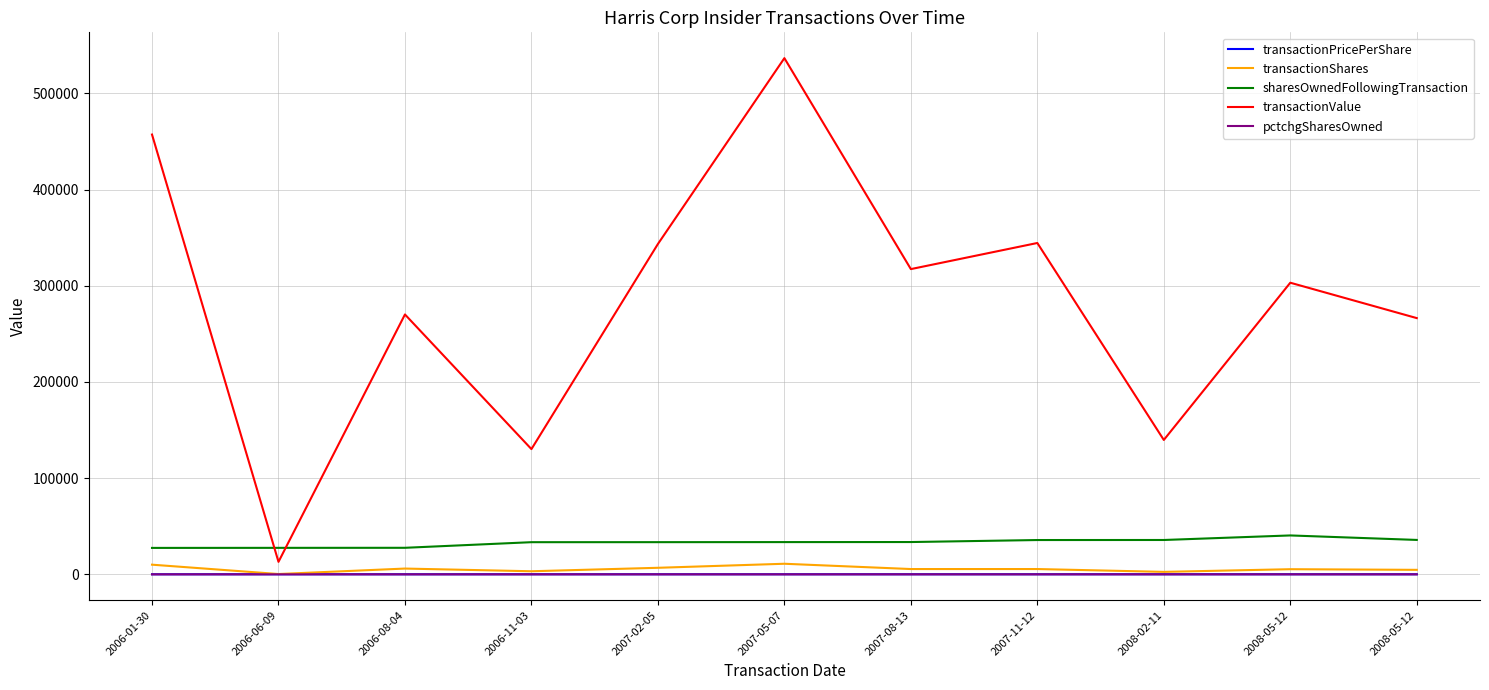

Between 2007-02-05 and 2007-08-13, which series saw the biggest shift?

transactionValue